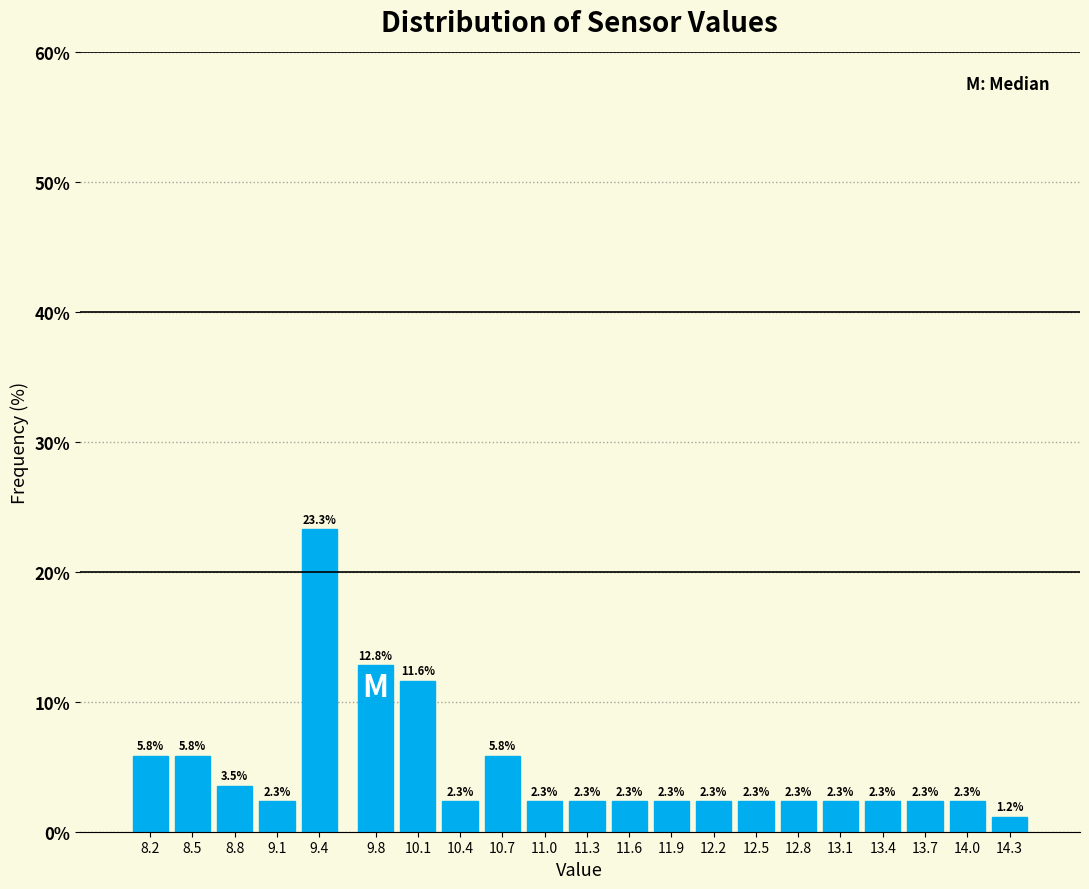

Reading right to left, extract all data points from this chart.

1.2	2.3	2.3	2.3	2.3	2.3	2.3	2.3	2.3	2.3	2.3	2.3	5.8	2.3	11.6	12.8	23.3	2.3	3.5	5.8	5.8